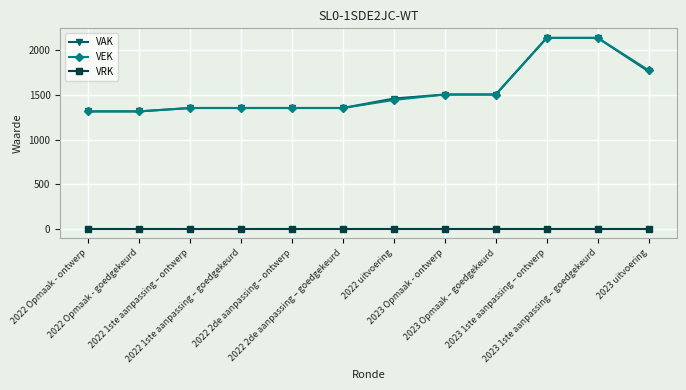

True or false: VAK and VRK cross at least once.

False